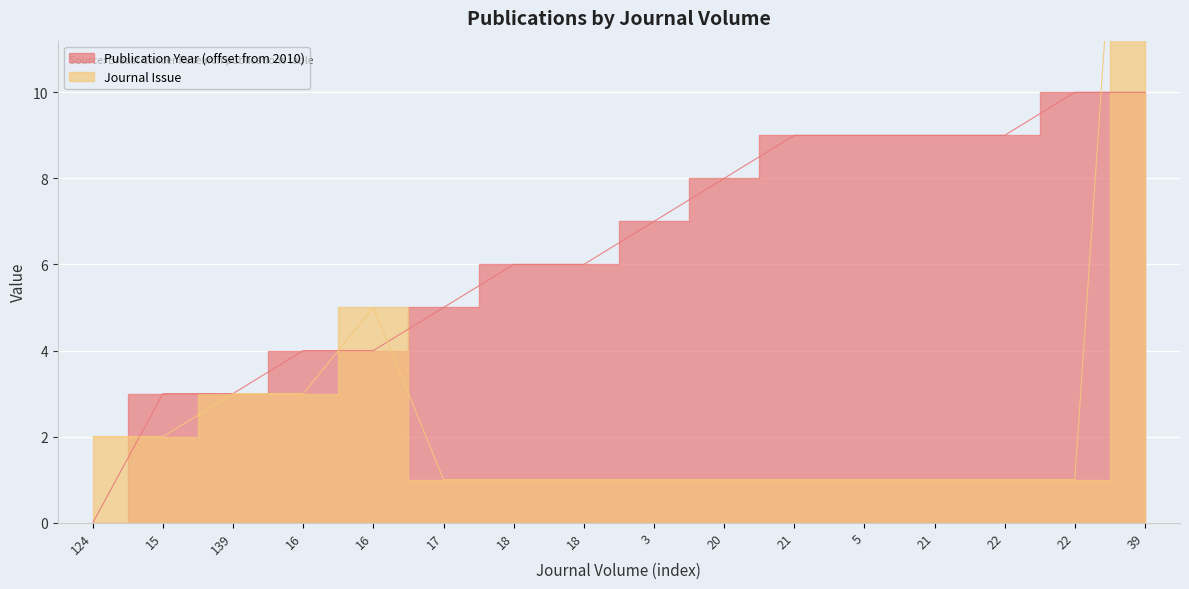

At which category is the sum across all series the highest?

39